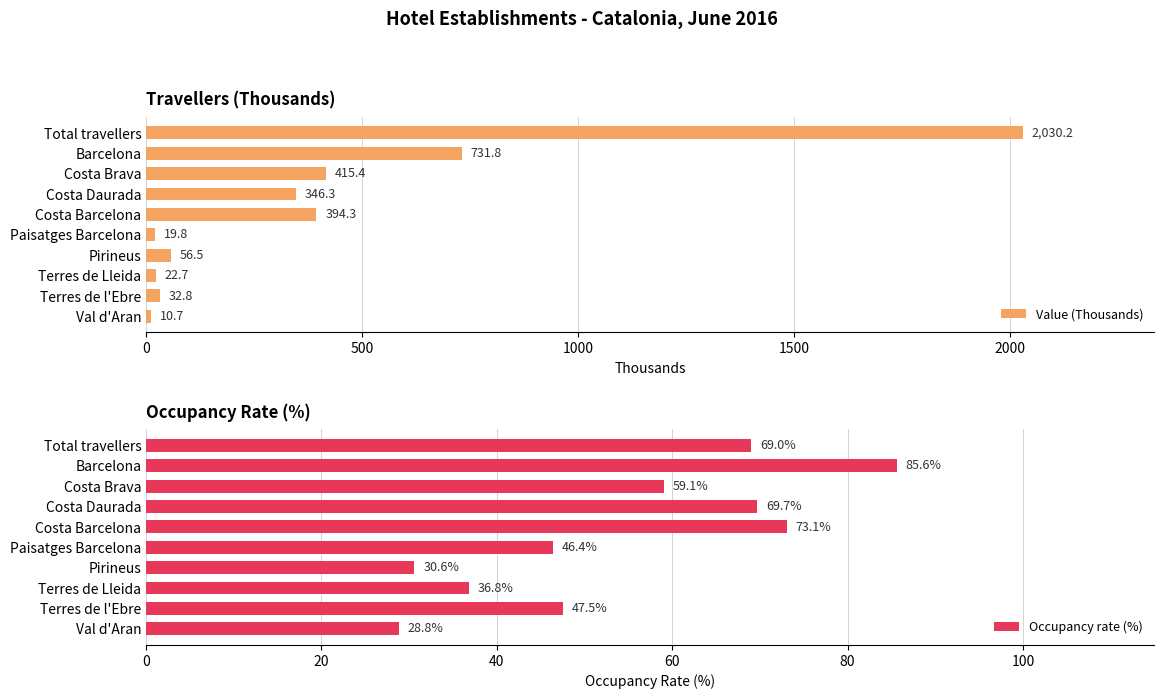

At which label does Occupancy rate (%) reach its peak?

Barcelona